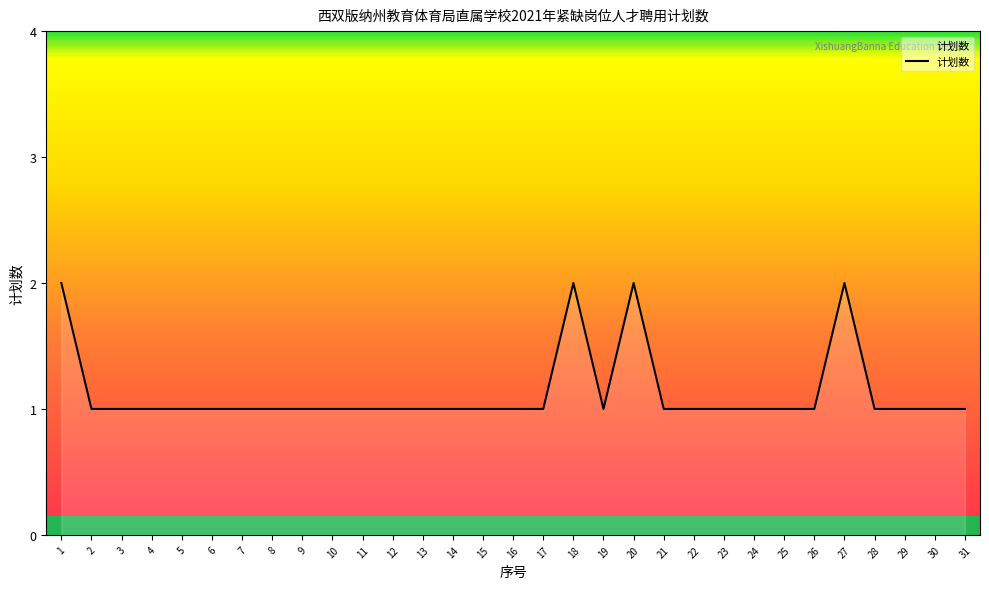

Reading left to right, extract all data points from this chart.

1=2	2=1	3=1	4=1	5=1	6=1	7=1	8=1	9=1	10=1	11=1	12=1	13=1	14=1	15=1	16=1	17=1	18=2	19=1	20=2	21=1	22=1	23=1	24=1	25=1	26=1	27=2	28=1	29=1	30=1	31=1